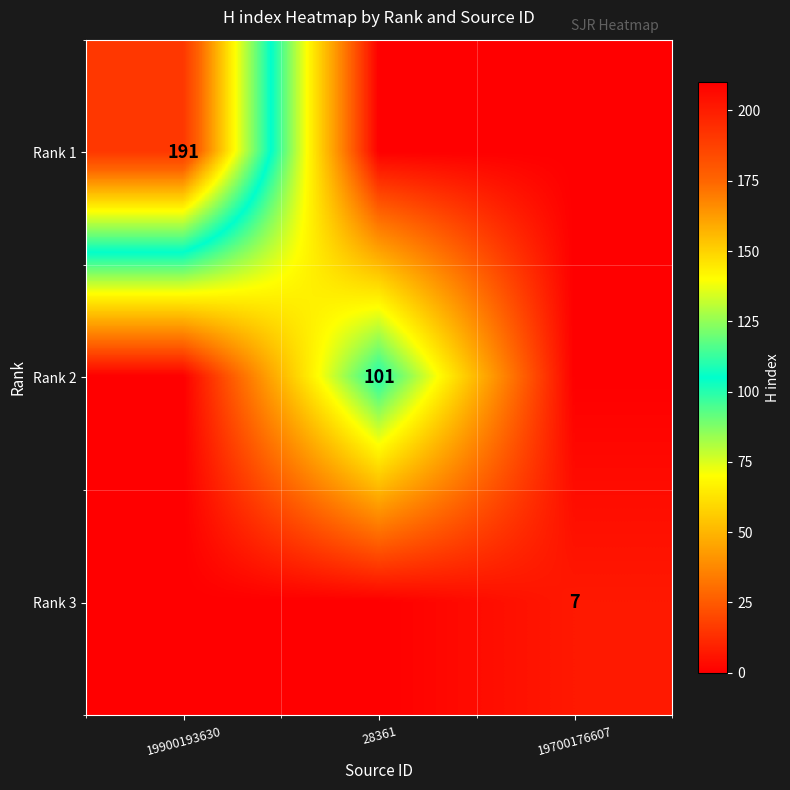

True or false: Rank 2 has a value of 69 at 28361.

False